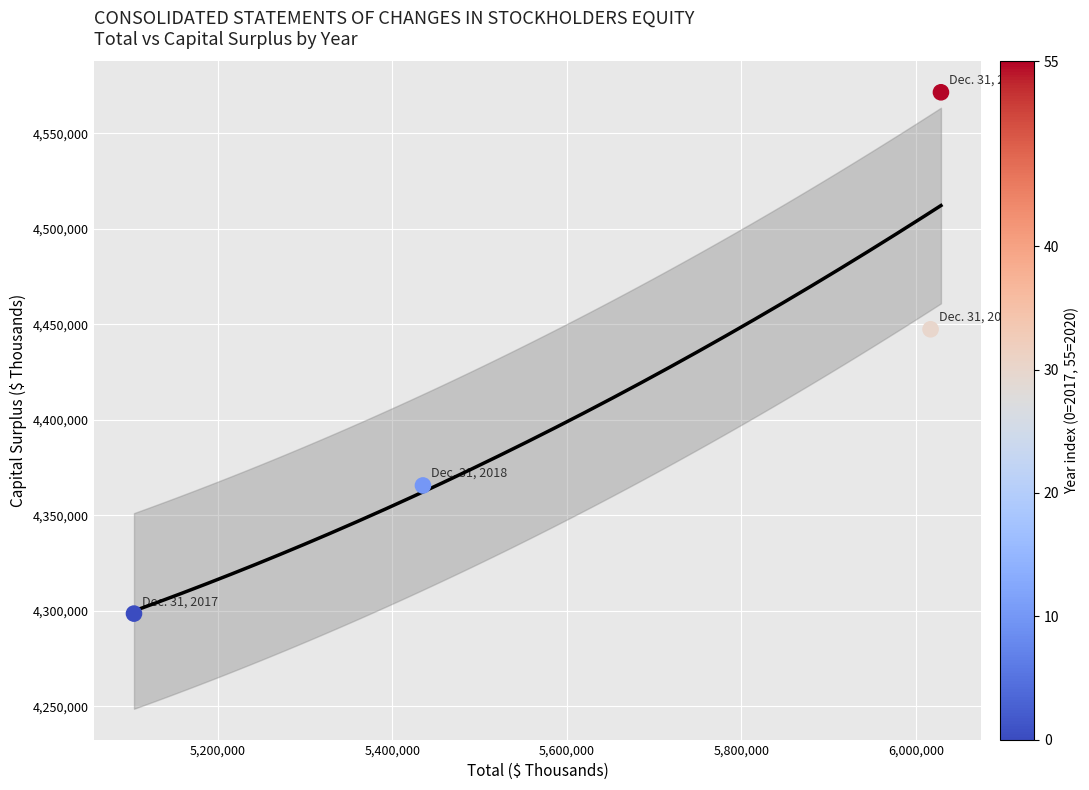

What is the range of Y values (max minus min)?

273031